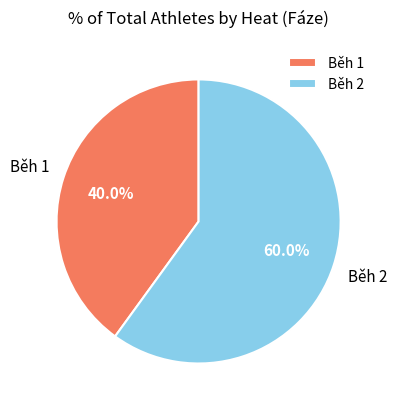

What is the largest slice in the pie chart?

Běh 2